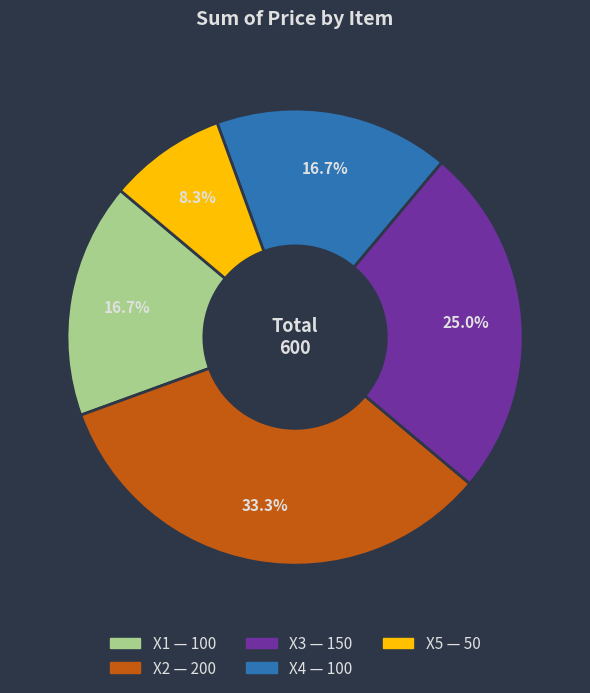

How many segments does this pie chart have?

5